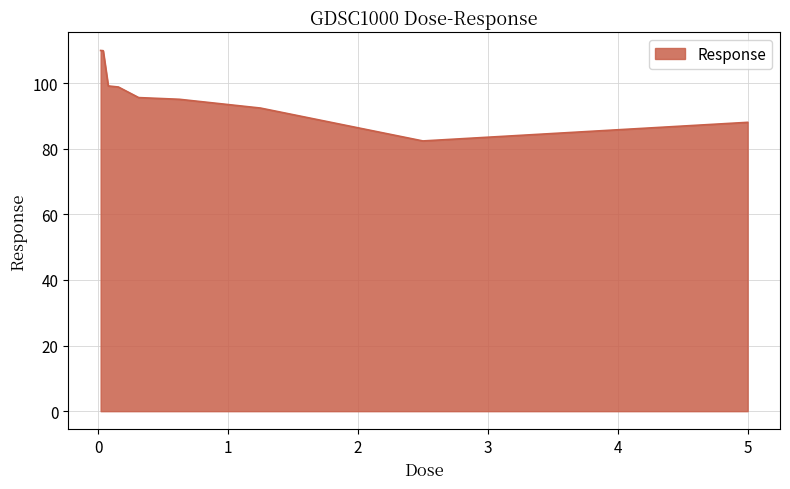

What is the difference between the maximum and minimum values?

27.6